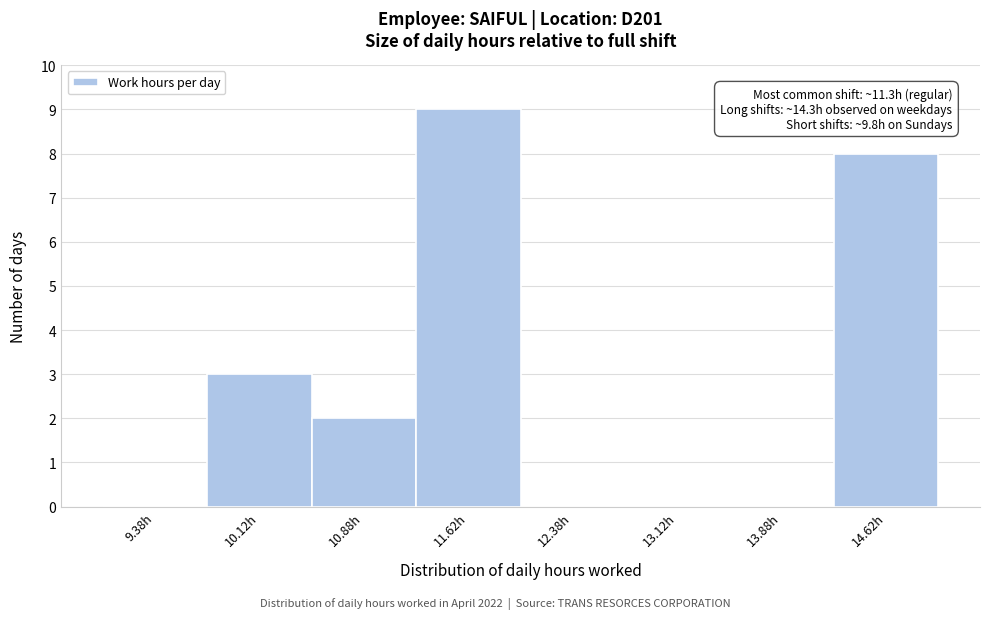

Which range on the x-axis has the tallest bar?

11.25 to 12.00